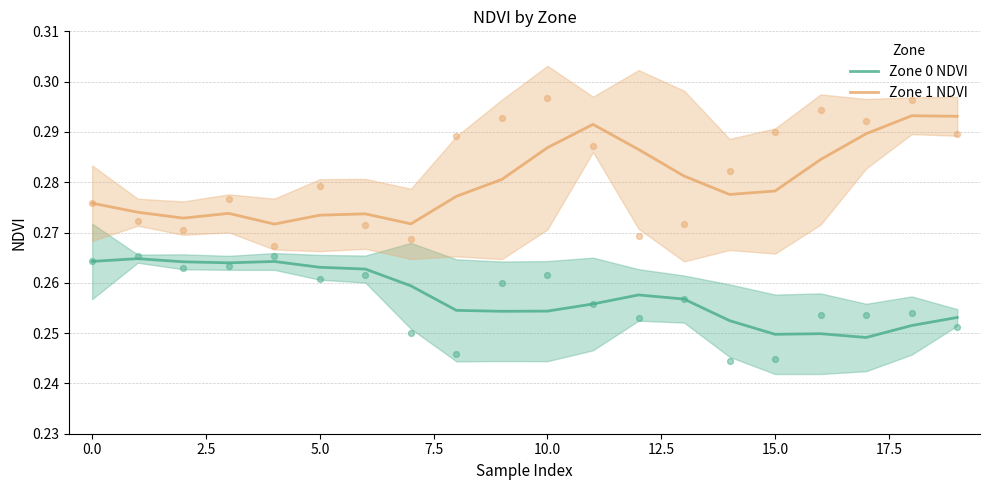

What is the total value across all series at 12?

0.5